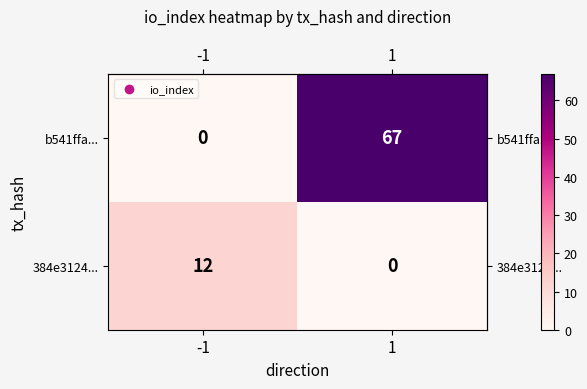

What is the highest value of the b541ffa... series?

67